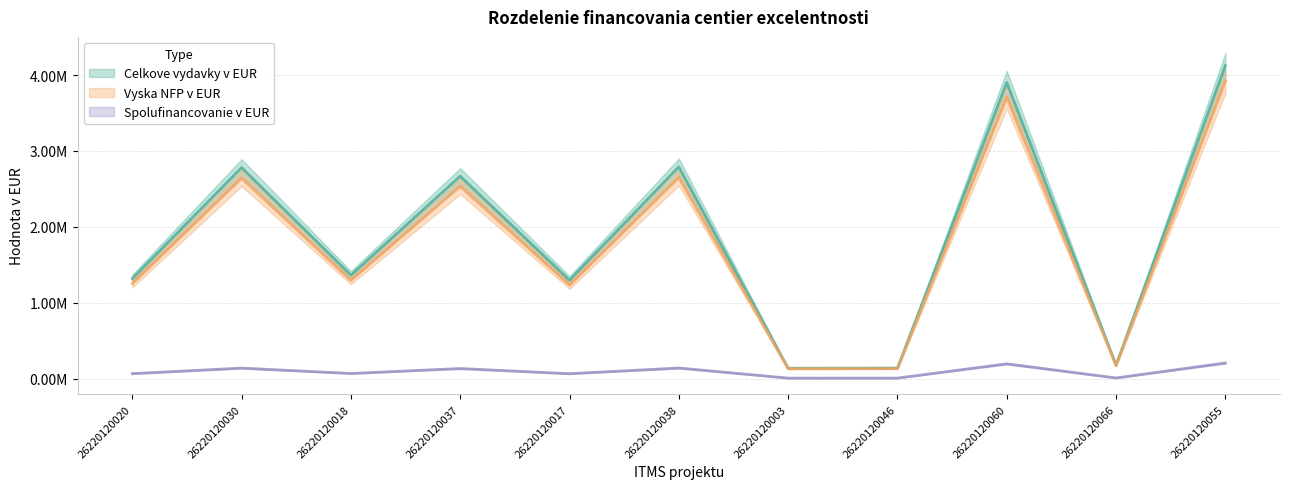

At how many categories does at least one series exceed 1166859?

8